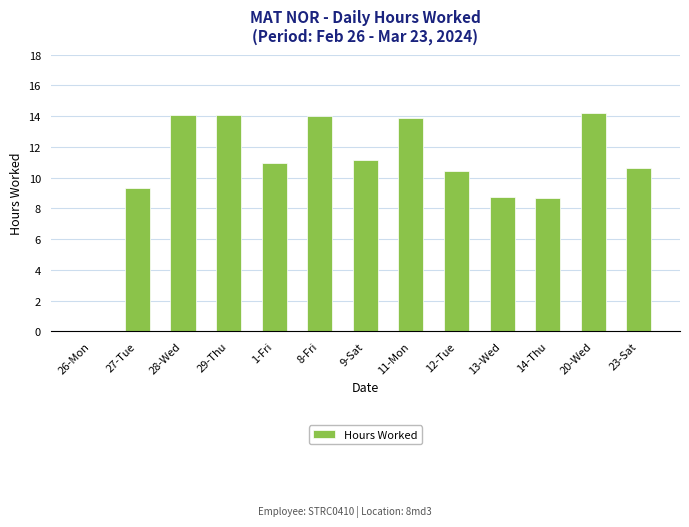

Does the chart contain stacked bars?

No